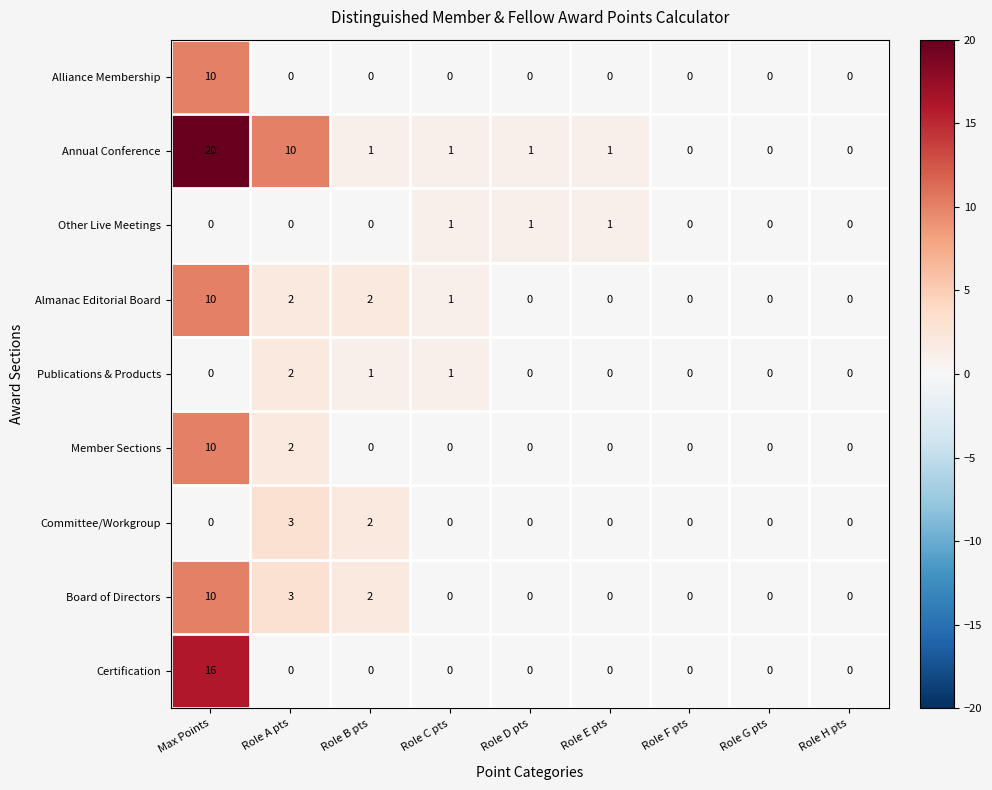

Is it true that Certification equals 0 at Role G pts?

True